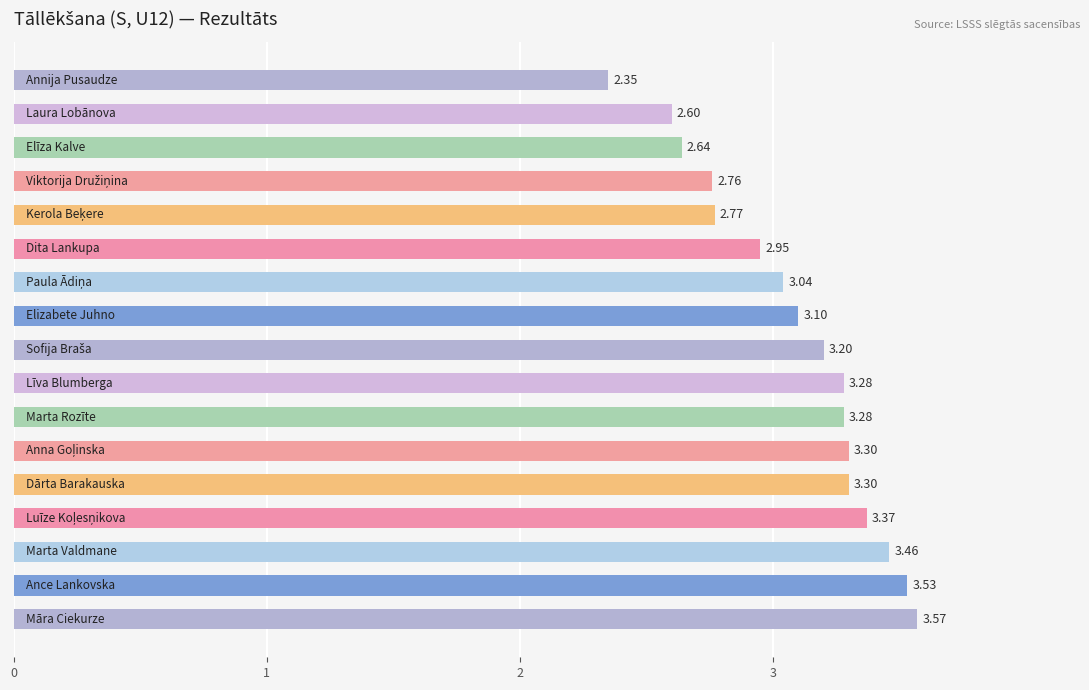

What is the difference between the second highest and second lowest values?

0.9